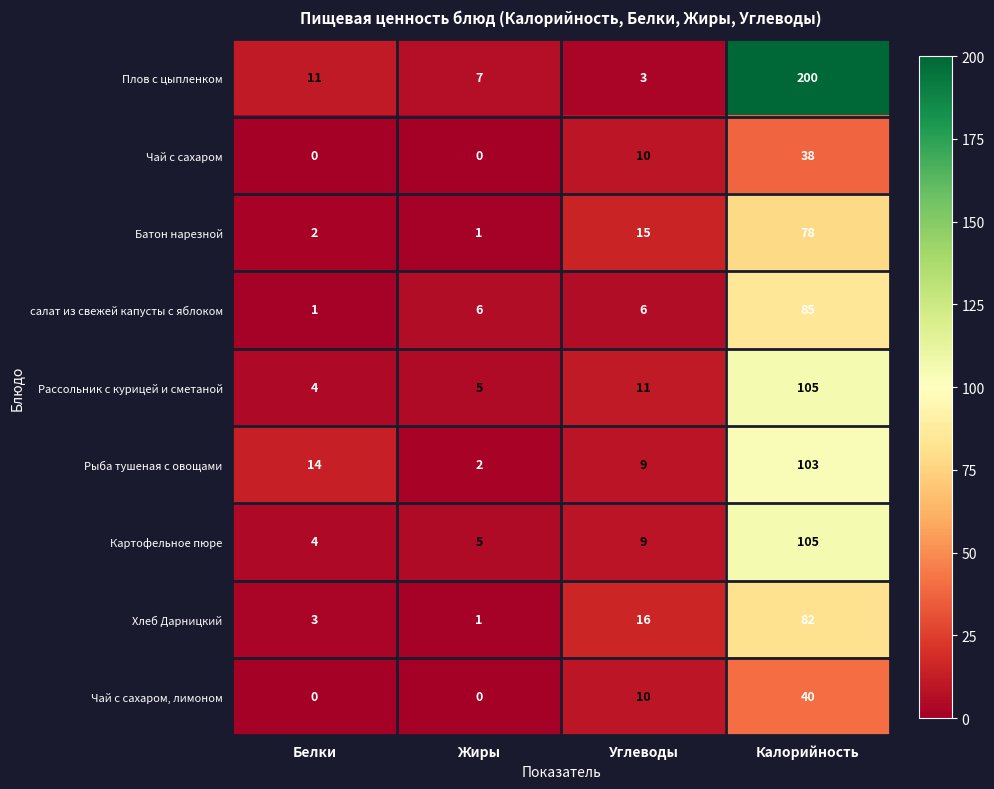

At which label is Рыба тушеная с овощами closest to 52?

Белки